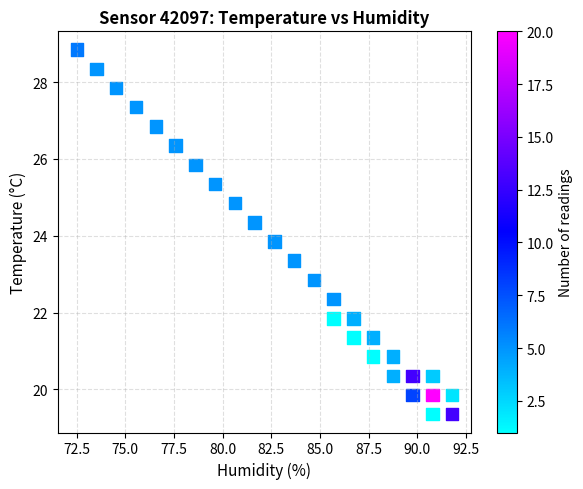

What Y value in the scatter plot is closest to 24?

23.9